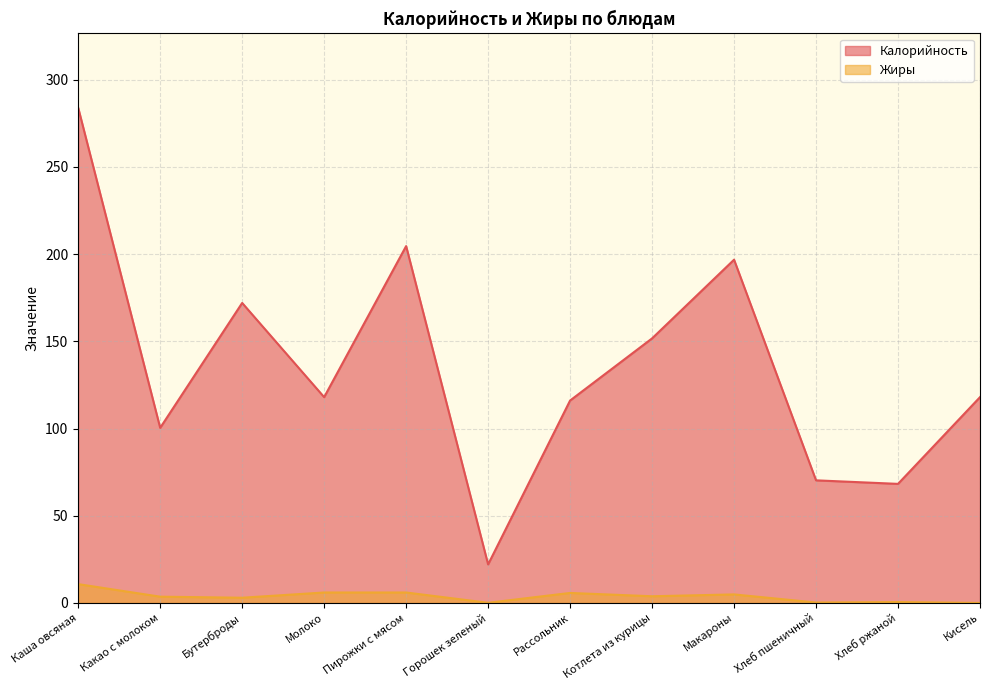

Does the chart have visible grid lines?

Yes